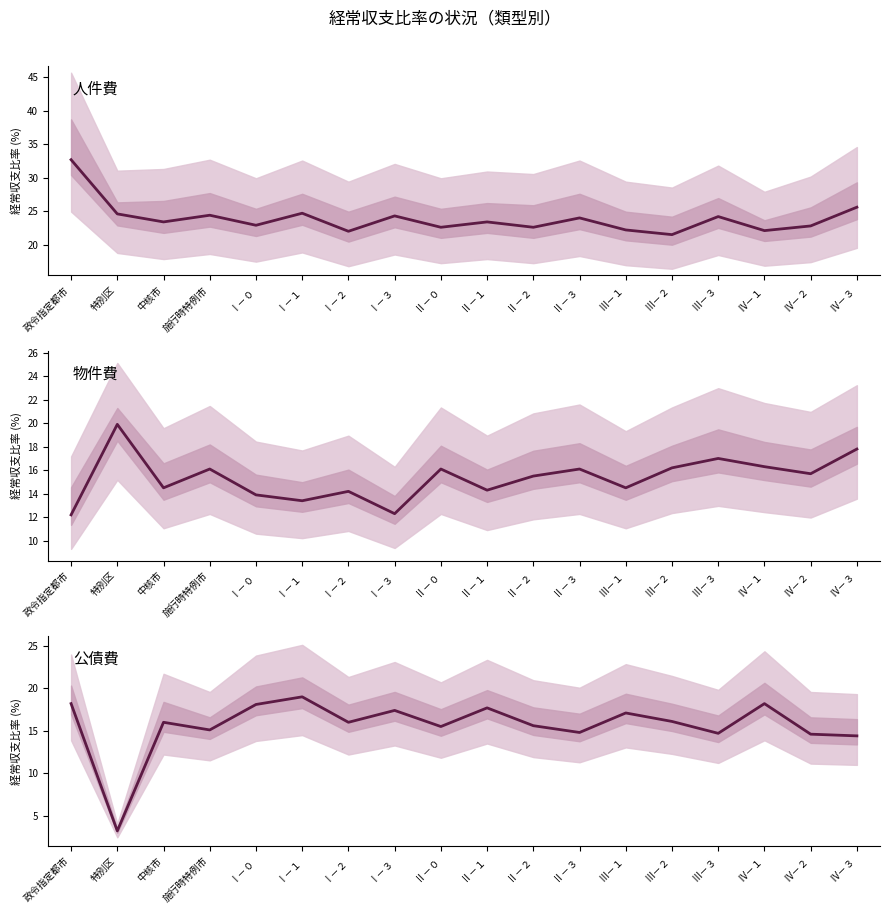

How many distinct data groups are displayed?

3